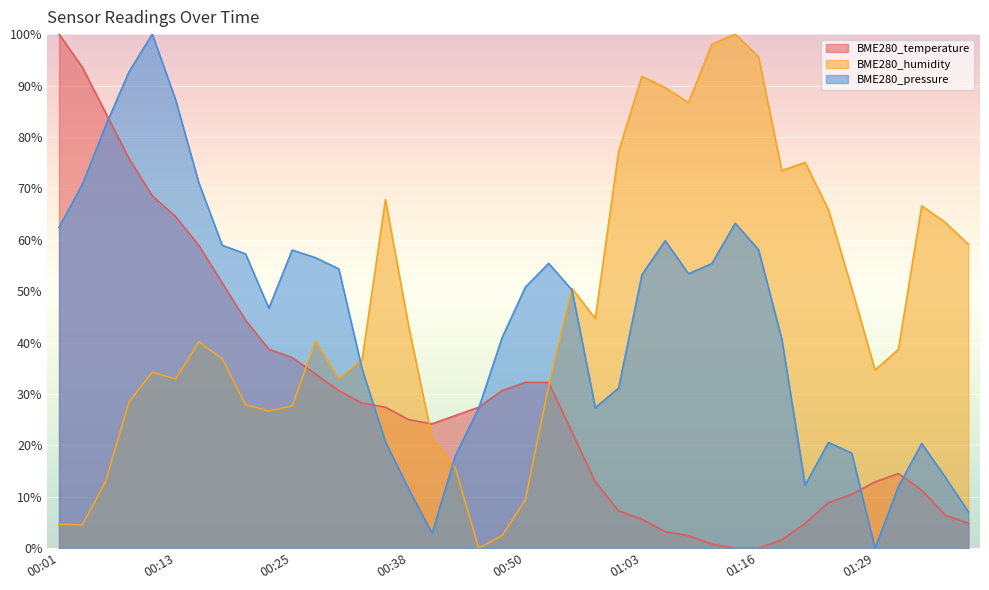

True or false: BME280_pressure has a value of 100.2 at 00:01.

False